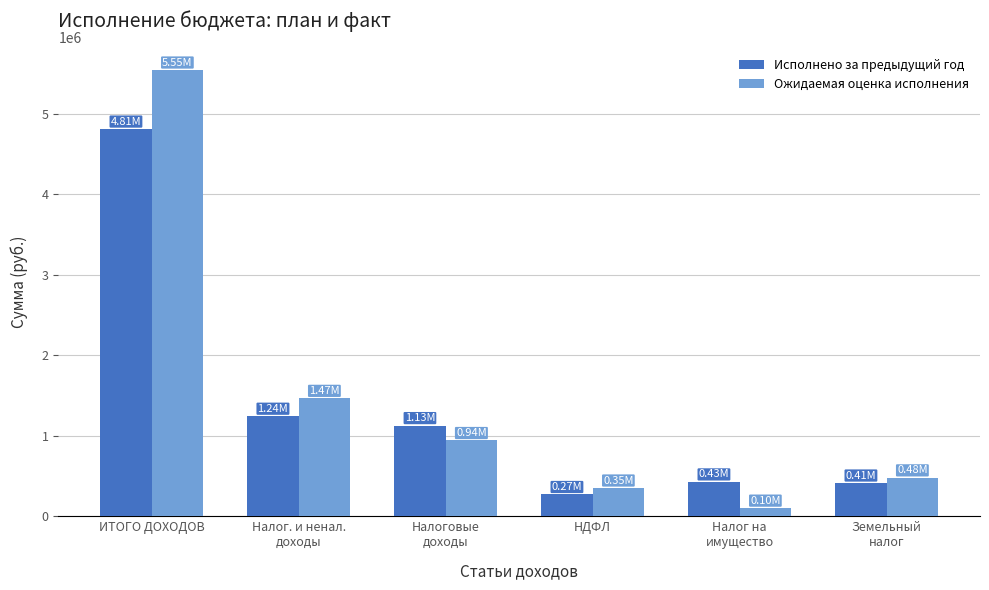

At how many categories does at least one series exceed 837021?

3